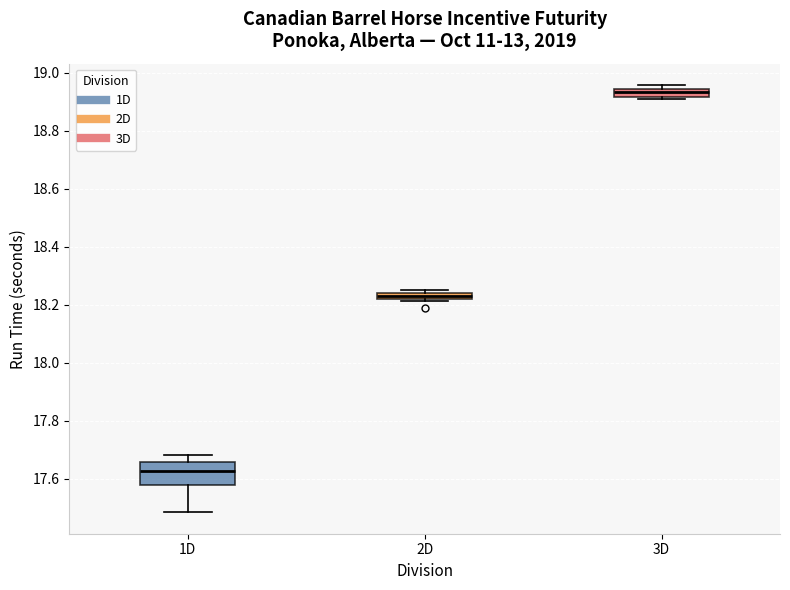

Which box is the tallest, from its lower edge to its upper edge?

1D